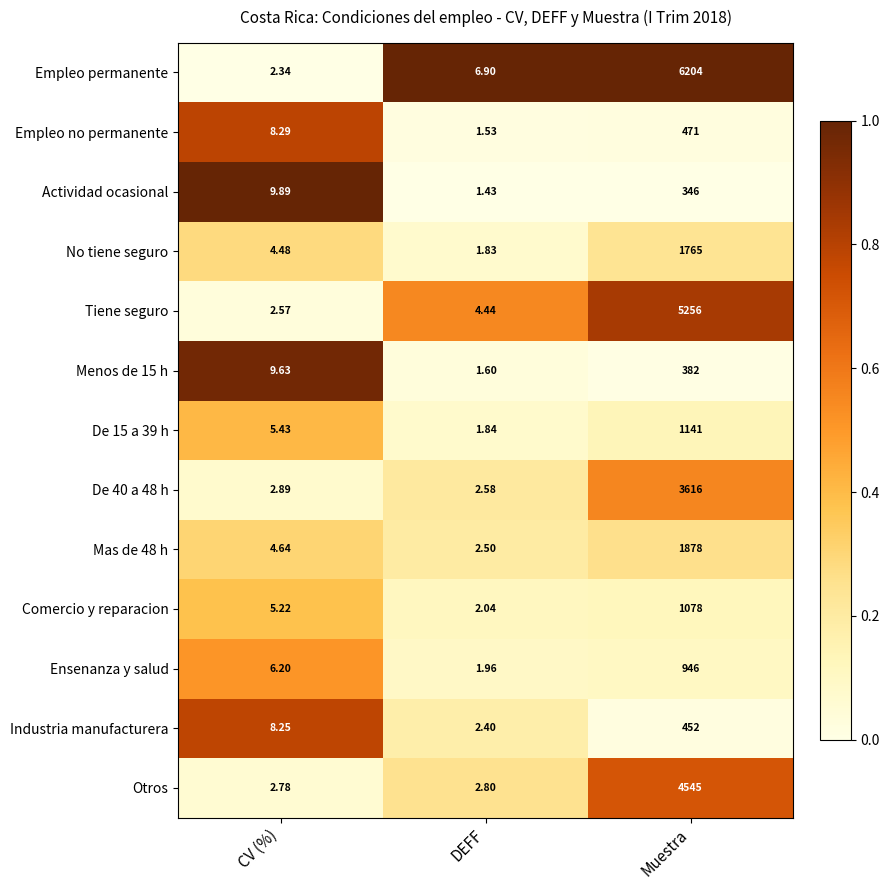

Which series has the largest total across all categories?

Empleo permanente